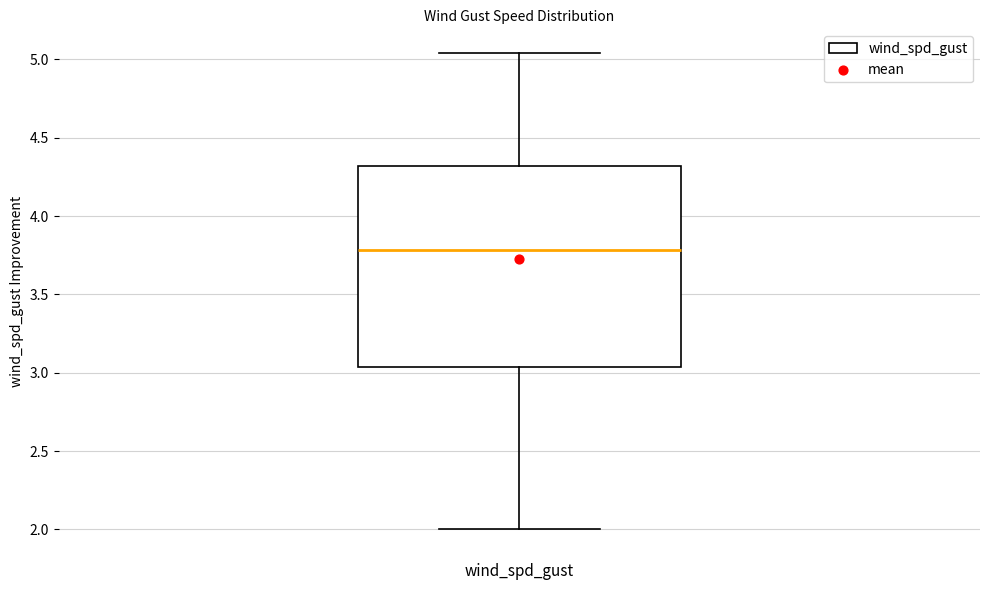

Read this box plot against the y-axis: the position of the median line, the range covered by the box, and the ends of both whiskers. The values are not printed on the chart, so give them approximately, as read against the axis.

median 3.80, box 3.05 to 4.30, whiskers 2.00 to 5.05